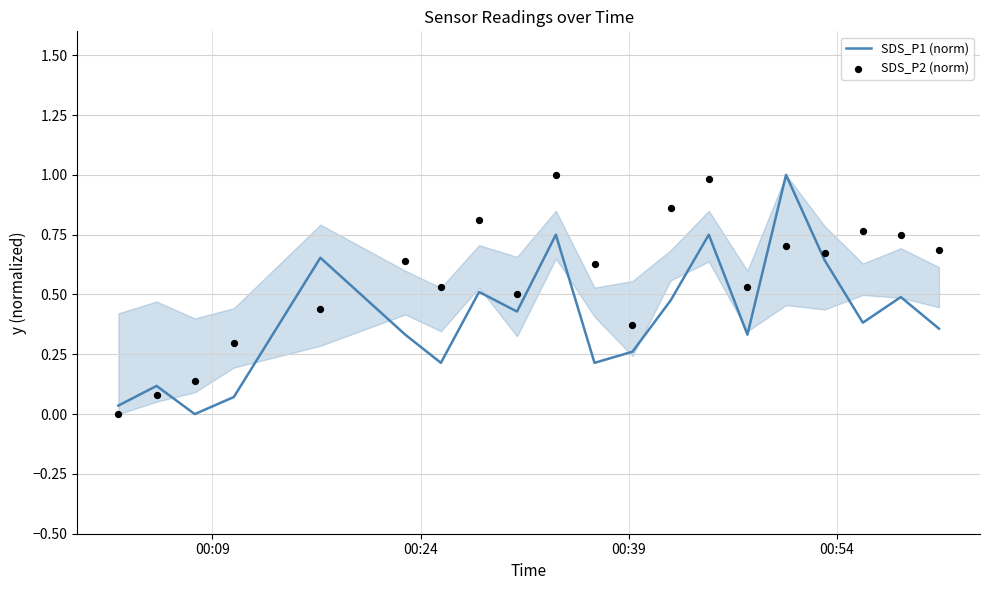

What is the highest value of the SDS_P1 (norm) series?

1.0